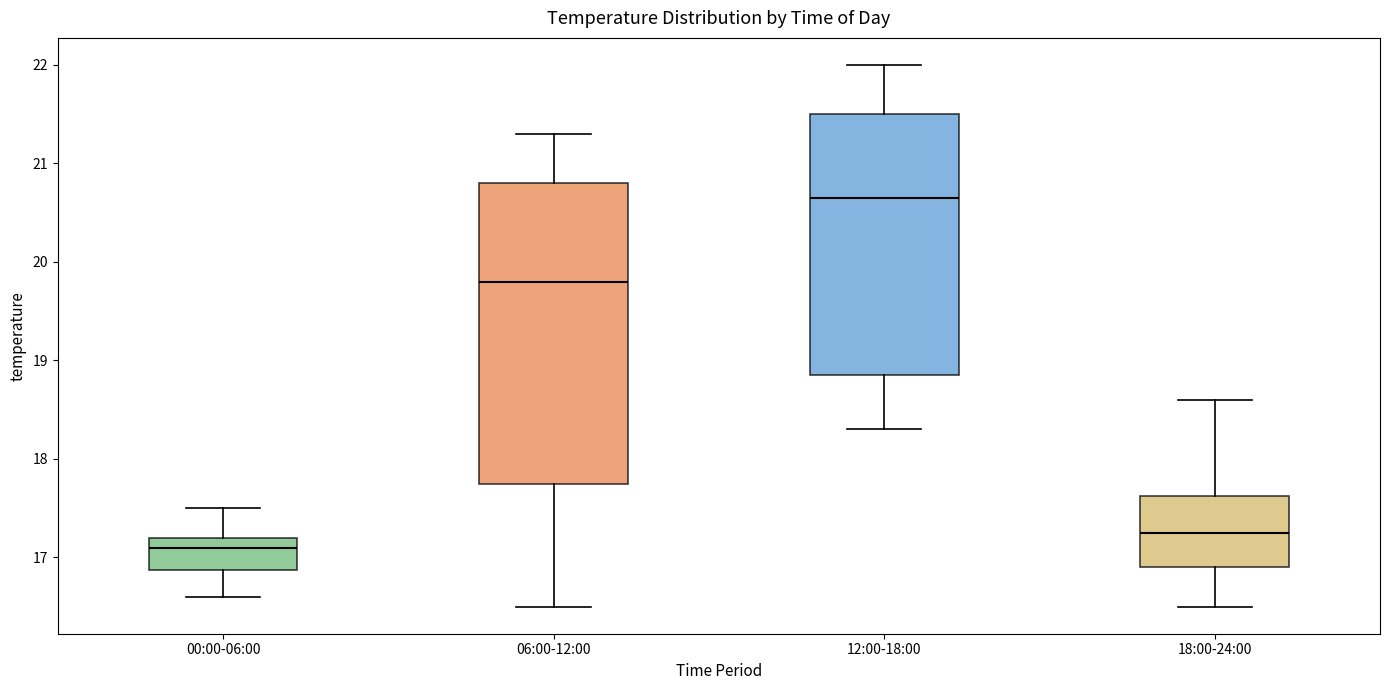

Reading left to right, read every box against the y-axis: the position of its median line, the range the box covers, and the ends of its whiskers. The values are not printed on the chart, so give them approximately, as read against the axis.

00:00-06:00: median 17.1, box 16.9 to 17.2, whiskers 16.6 to 17.5
06:00-12:00: median 19.8, box 17.8 to 20.8, whiskers 16.5 to 21.3
12:00-18:00: median 20.7, box 18.9 to 21.5, whiskers 18.3 to 22.0
18:00-24:00: median 17.3, box 16.9 to 17.6, whiskers 16.5 to 18.6